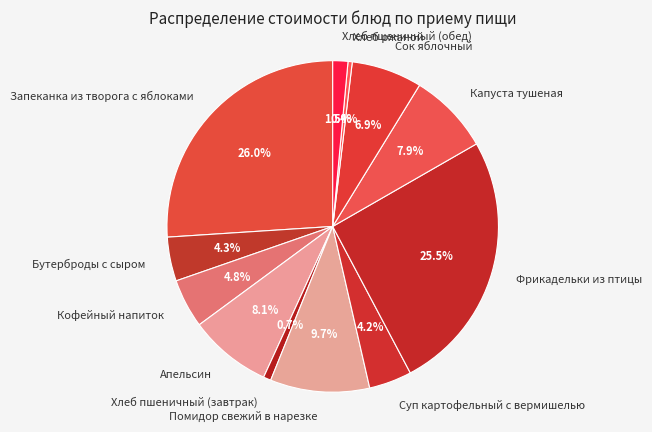

How many slices are in this pie chart?

12